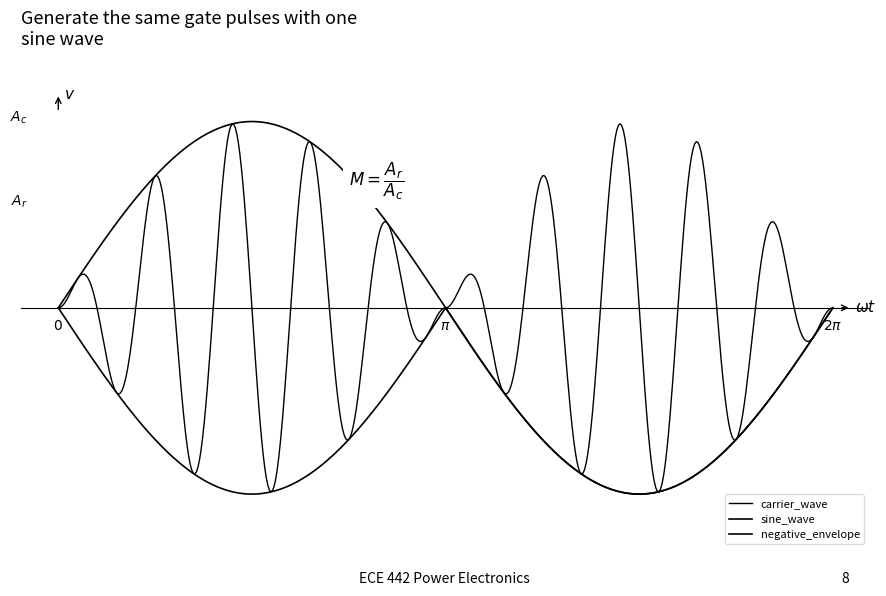

Where do sine_wave and carrier_wave first cross each other?

2 and 3